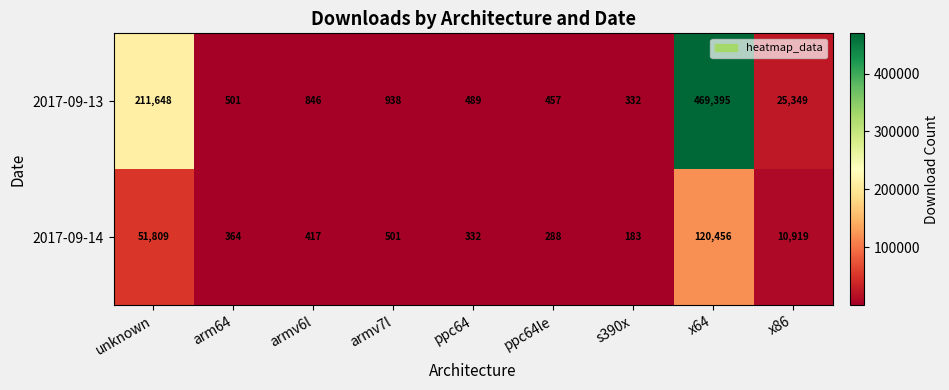

How many categories are shown in the chart?

9